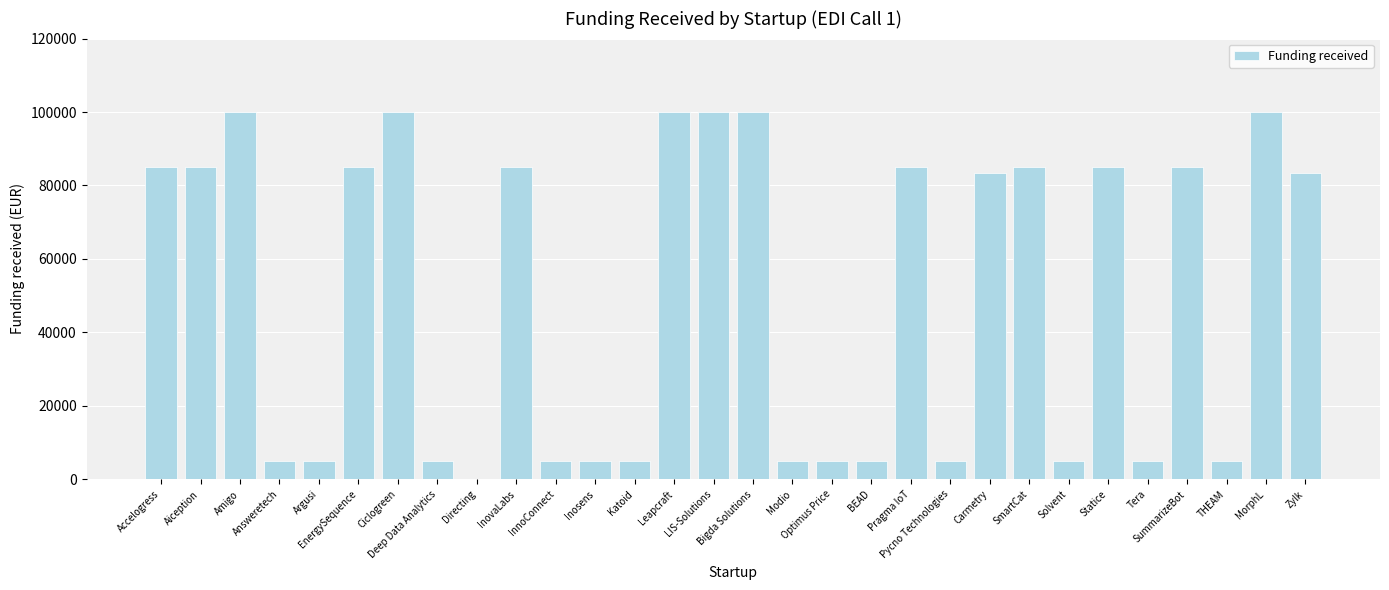

At which label is the value closest to 50000?

Zylk